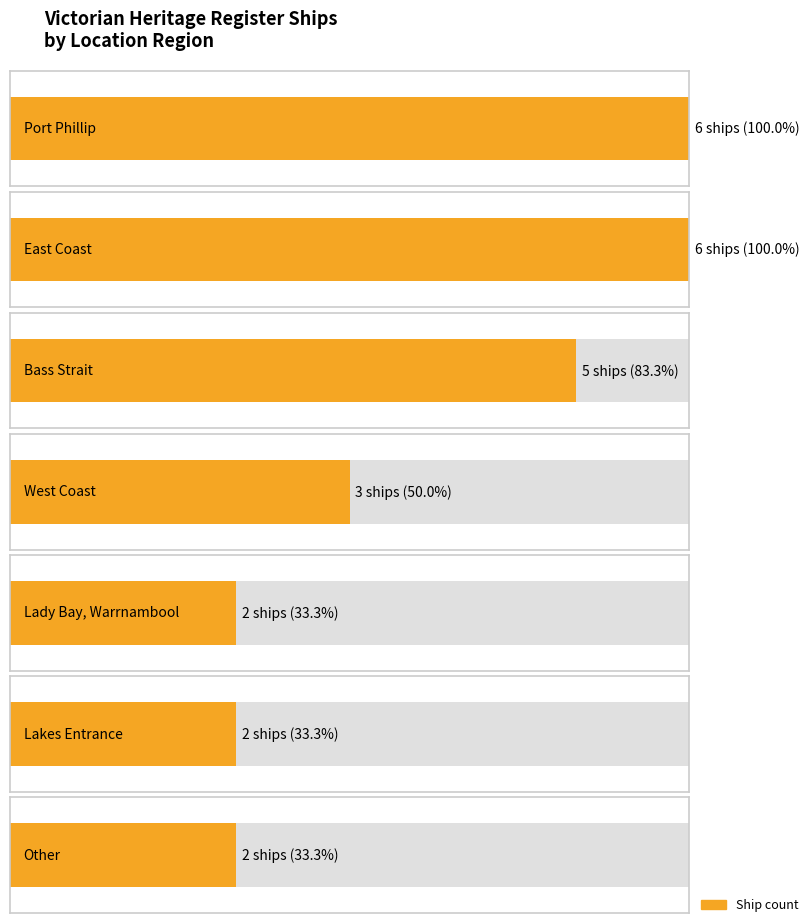

True or false: the data shows 3 at Lakes Entrance.

False